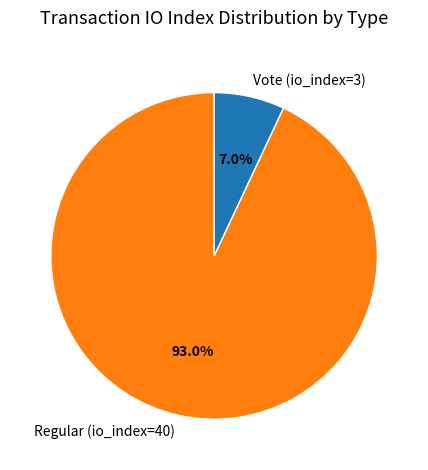

Do Vote (io_index=3) and Regular (io_index=40) together represent more than half of the pie?

Yes